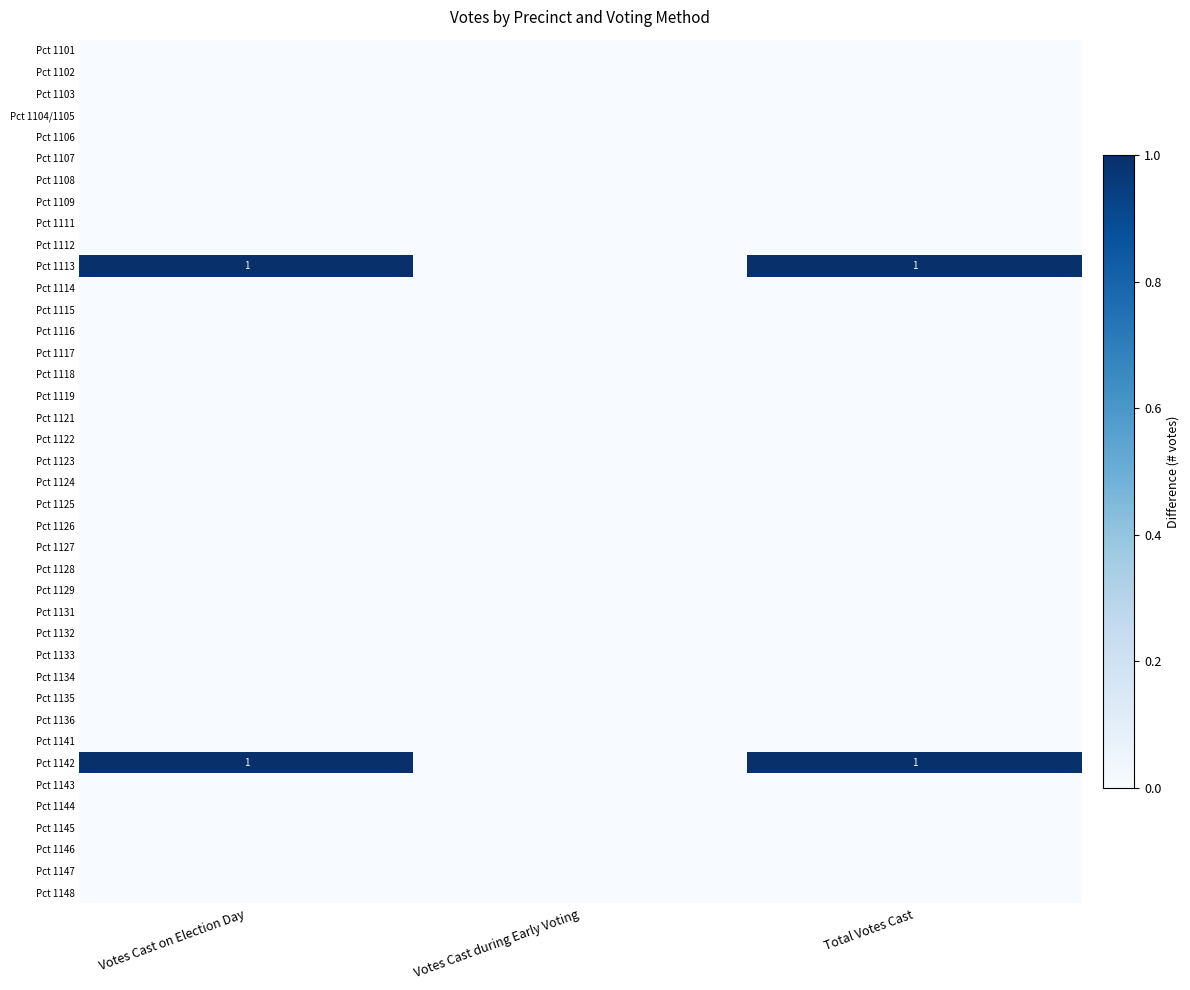

Which has a higher value, Total Votes Cast or Votes Cast on Election Day?

Total Votes Cast